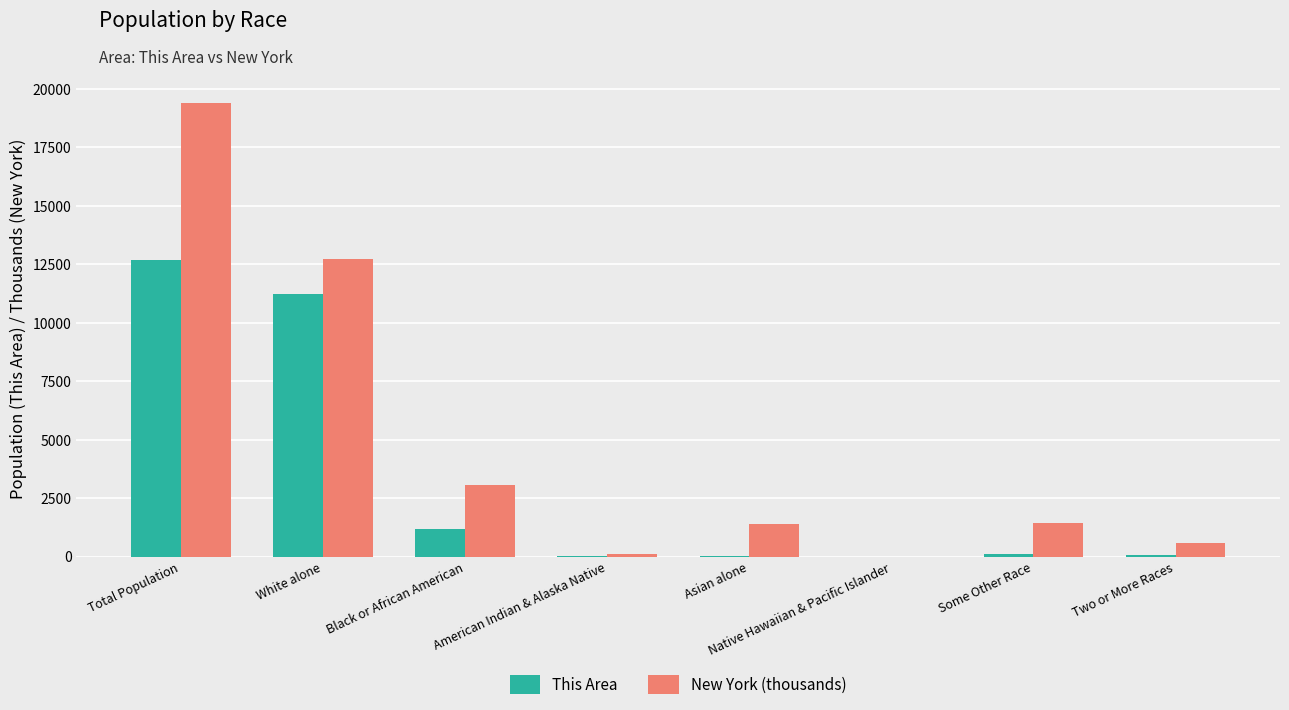

Are the bars horizontal?

No